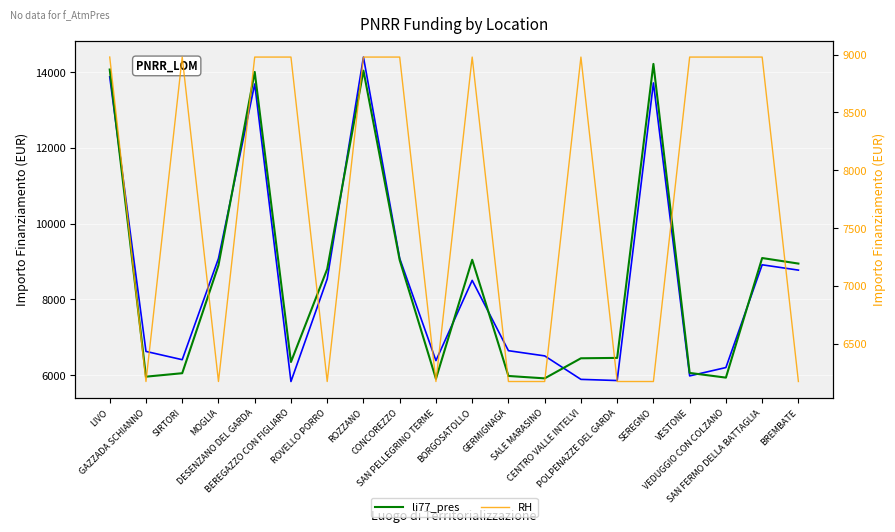

True or false: li77_pres has more than 1 interior local peaks.

True